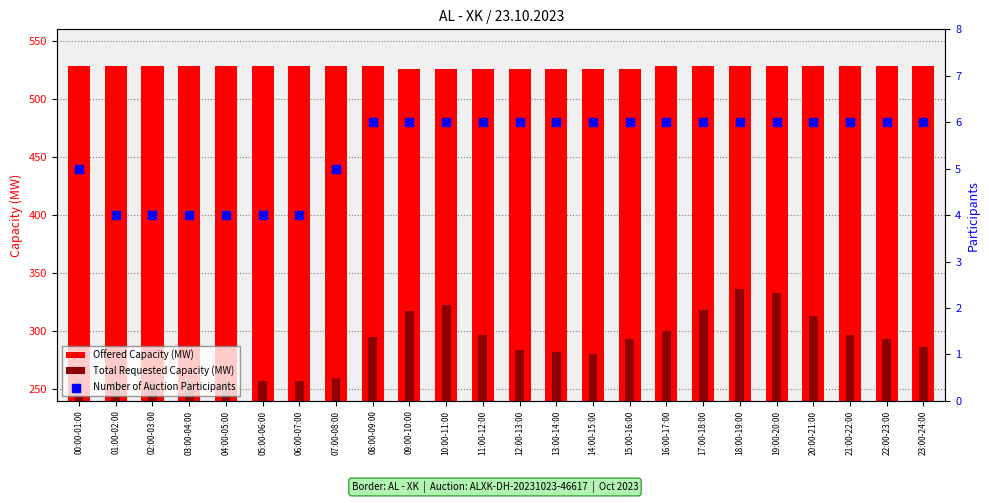

What are all the series names shown in the legend?

Offered Capacity (MW), Total Requested Capacity (MW), Number of Auction Participants